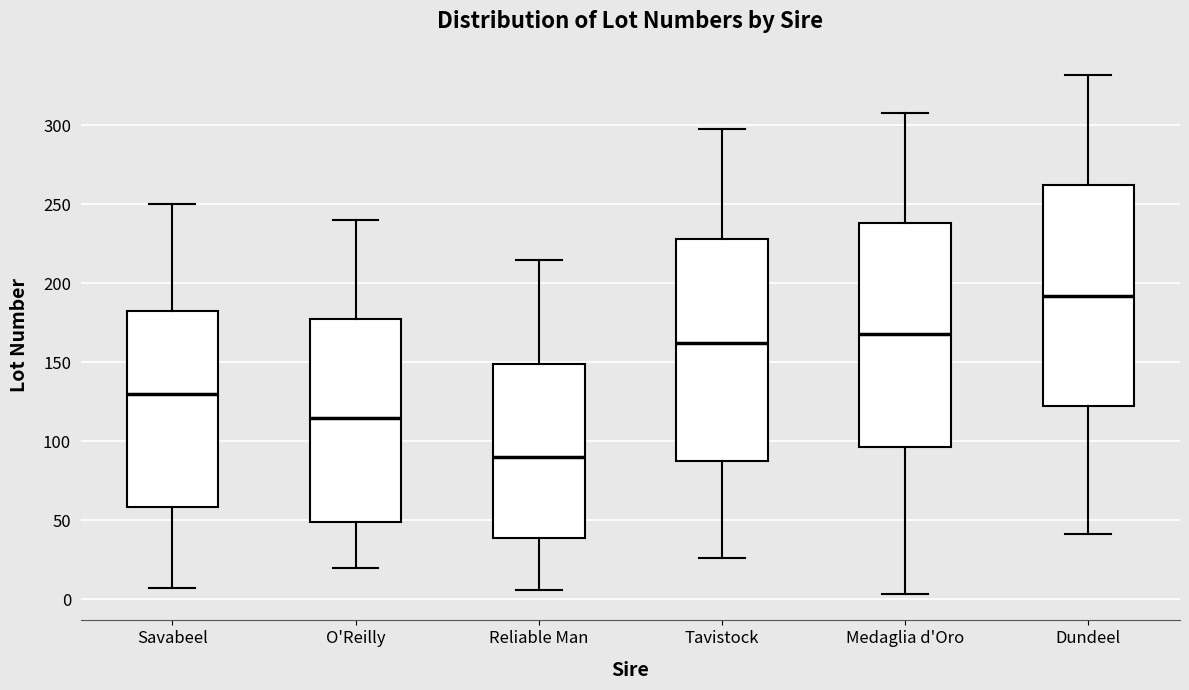

Reading left to right, read every box against the y-axis: the position of its median line, the range the box covers, and the ends of its whiskers. The values are not printed on the chart, so give them approximately, as read against the axis.

Savabeel: median 130, box 60 to 185, whiskers 5 to 250
O'Reilly: median 115, box 50 to 180, whiskers 20 to 240
Reliable Man: median 90, box 40 to 150, whiskers 5 to 215
Tavistock: median 160, box 90 to 230, whiskers 25 to 300
Medaglia d'Oro: median 170, box 95 to 240, whiskers 5 to 310
Dundeel: median 190, box 120 to 260, whiskers 40 to 330